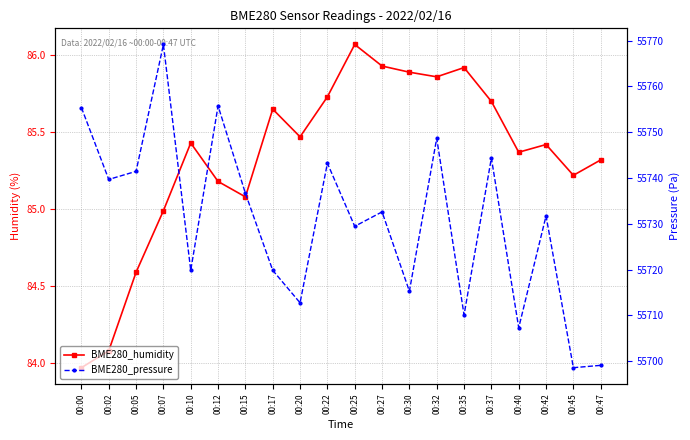

At 00:15, list the series in order from smallest to largest.

BME280_humidity, BME280_pressure